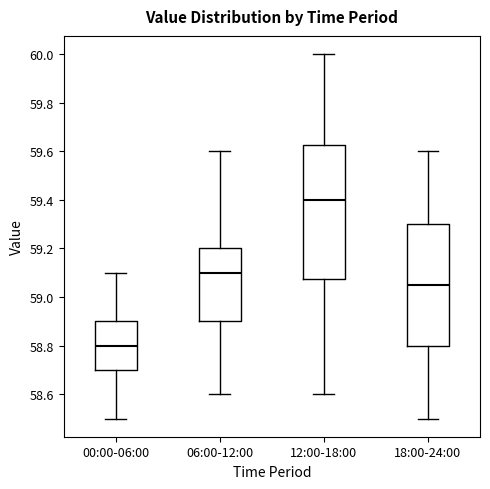

Which box has the highest median line?

12:00-18:00